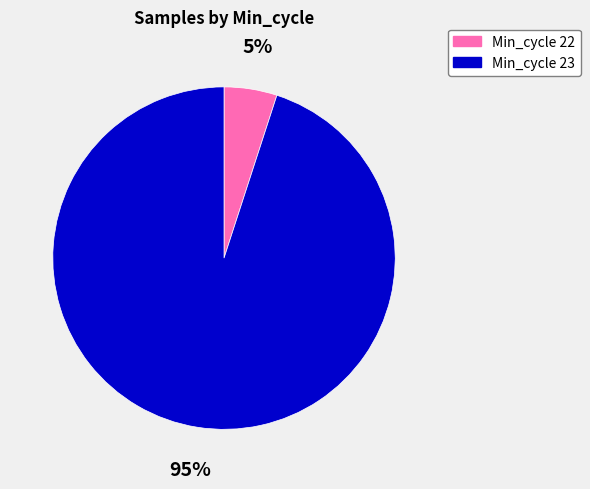

Do Min_cycle 23 and Min_cycle 22 together represent more than half of the pie?

Yes